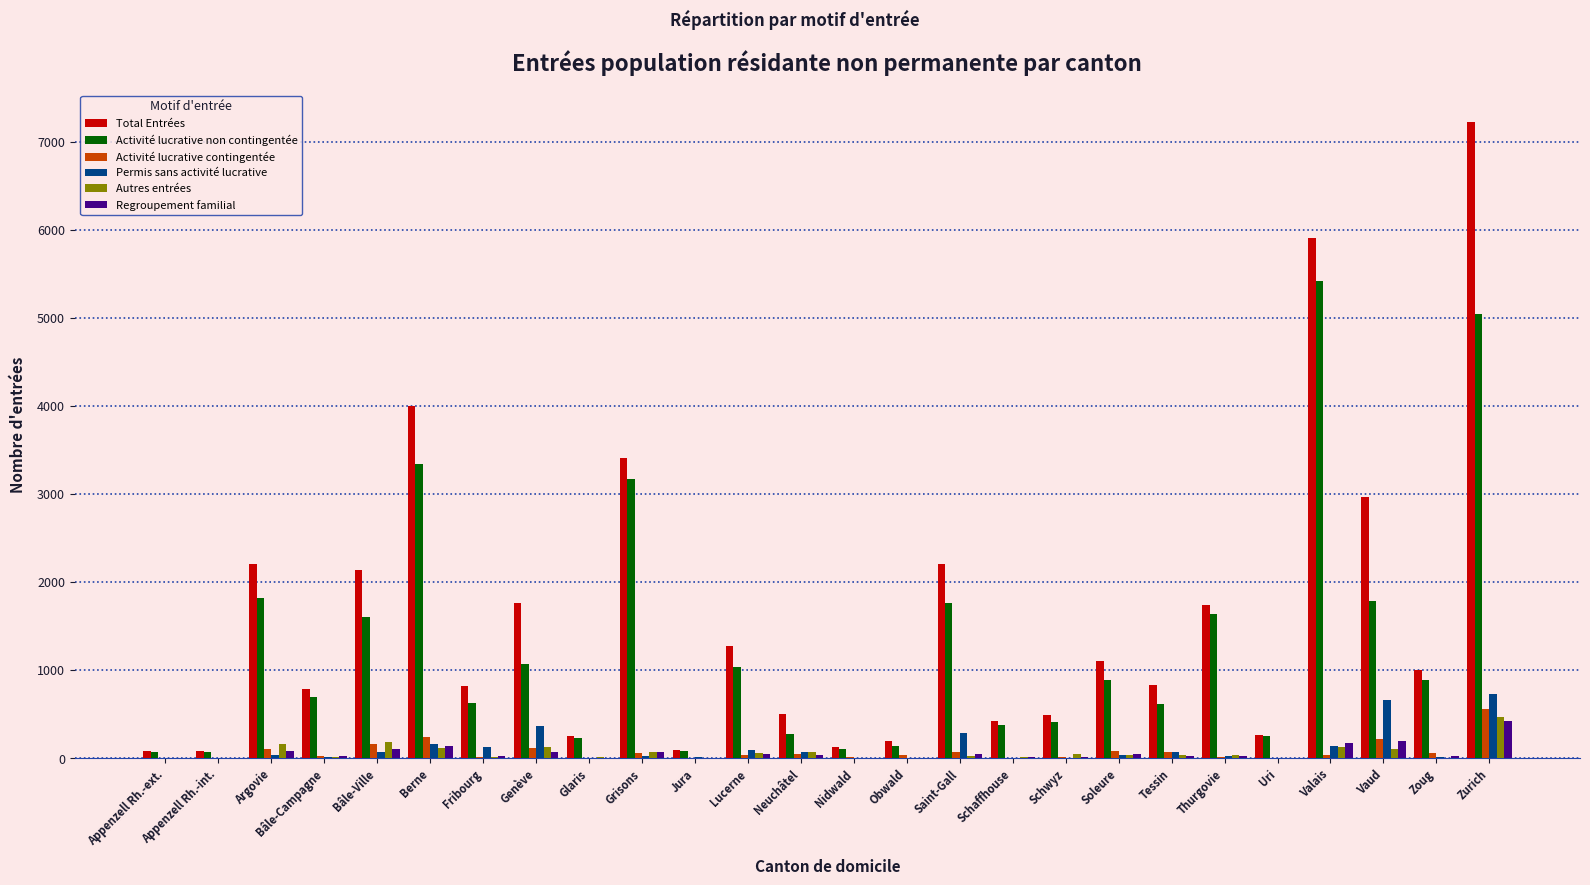

At which label does Autres entrées reach its peak?

Zurich